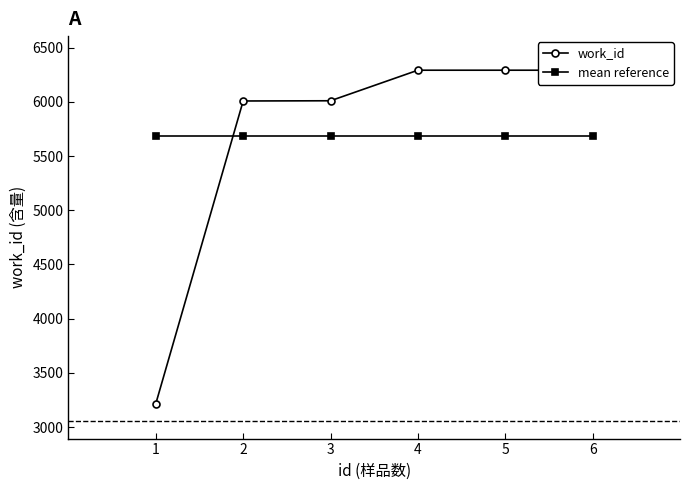

Is the value of mean reference at 5 greater than the value of work_id at 3?

No